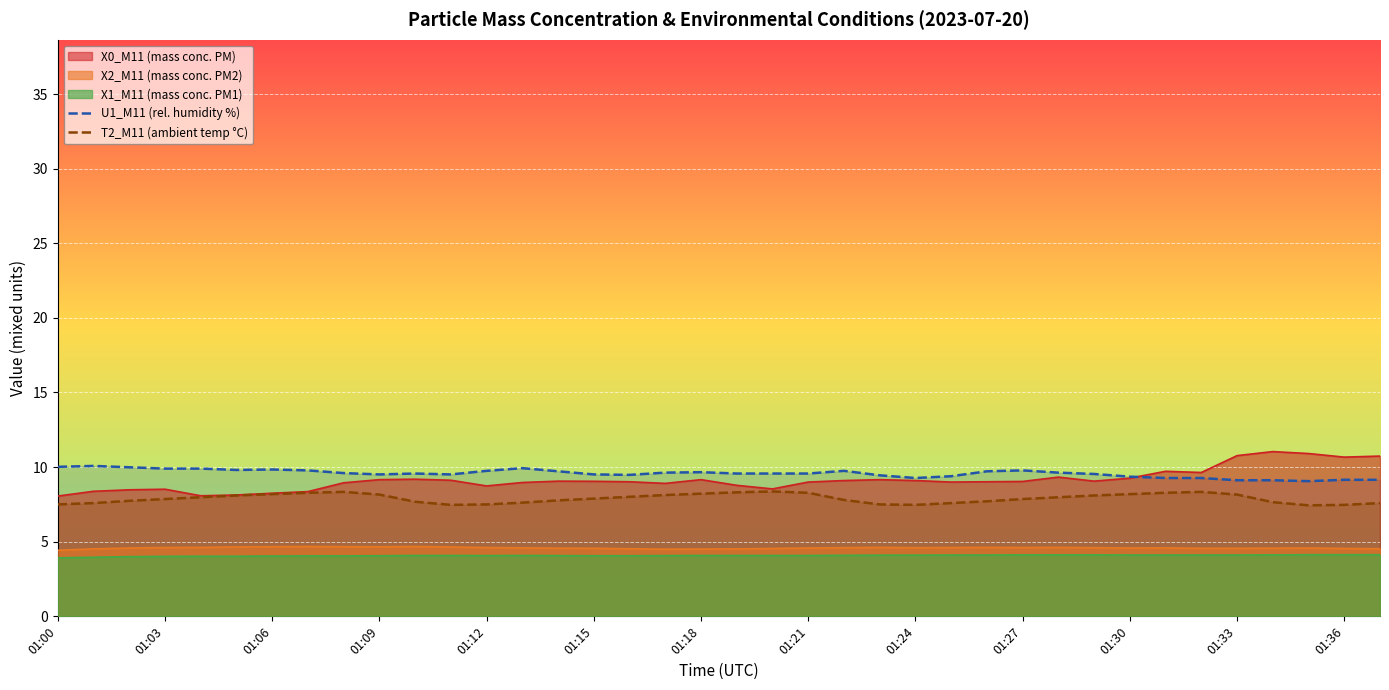

What is the difference between the U1_M11 (rel. humidity %) values at 22 and 16?

0.3